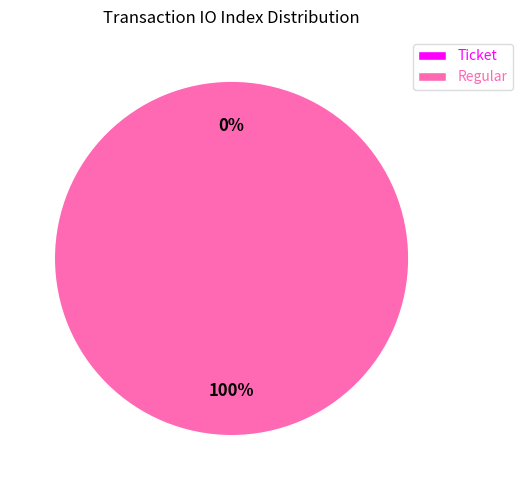

To the nearest percent, what is the difference between the largest and smallest slice percentages?

100%